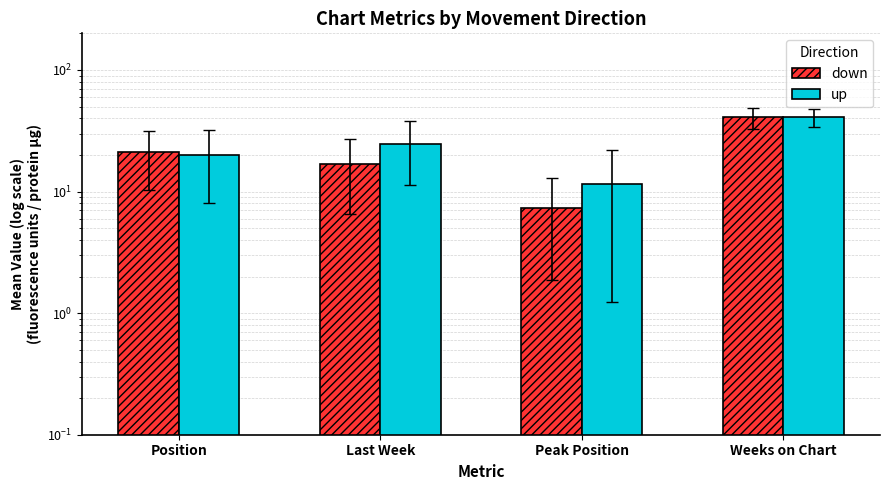

Are the bars horizontal?

No